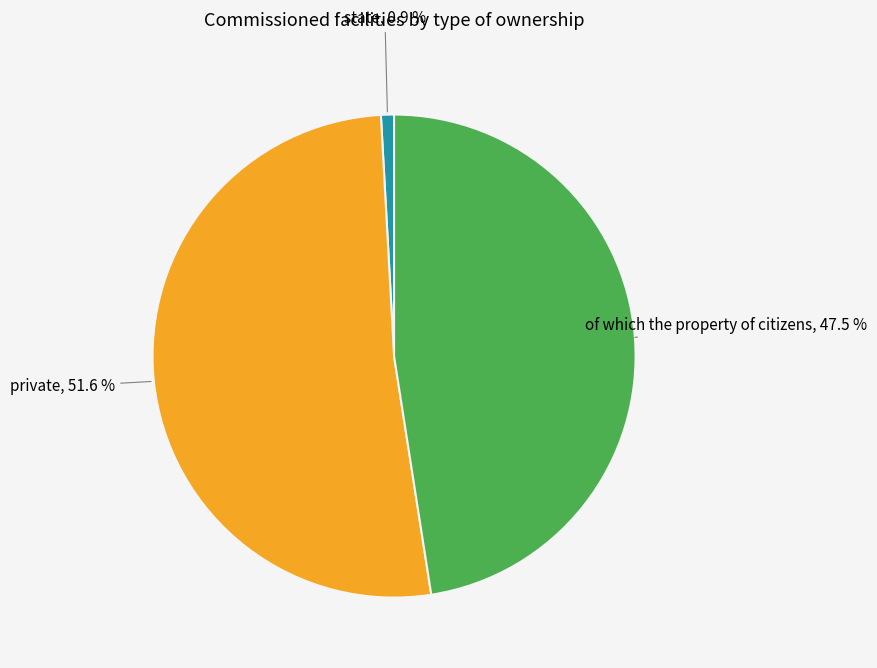

Which slice is the largest?

private